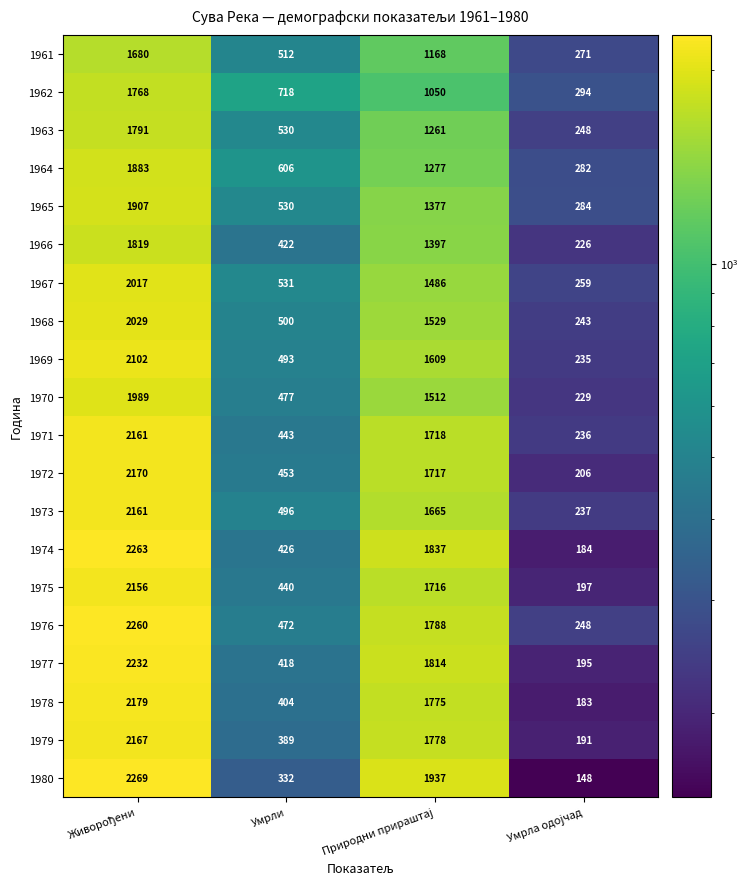

What is the minimum value for 1973?

237